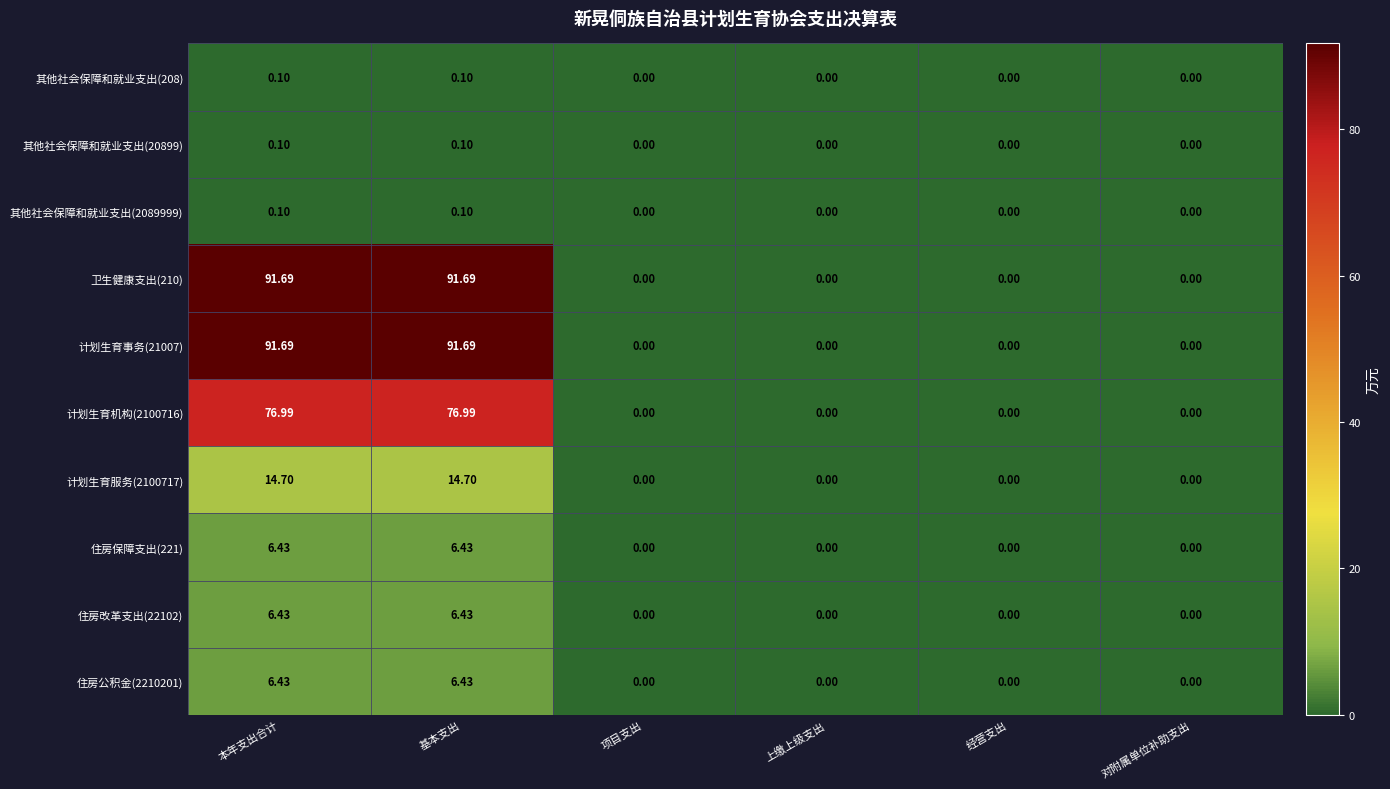

Which series has the largest range (max minus min)?

卫生健康支出(210)